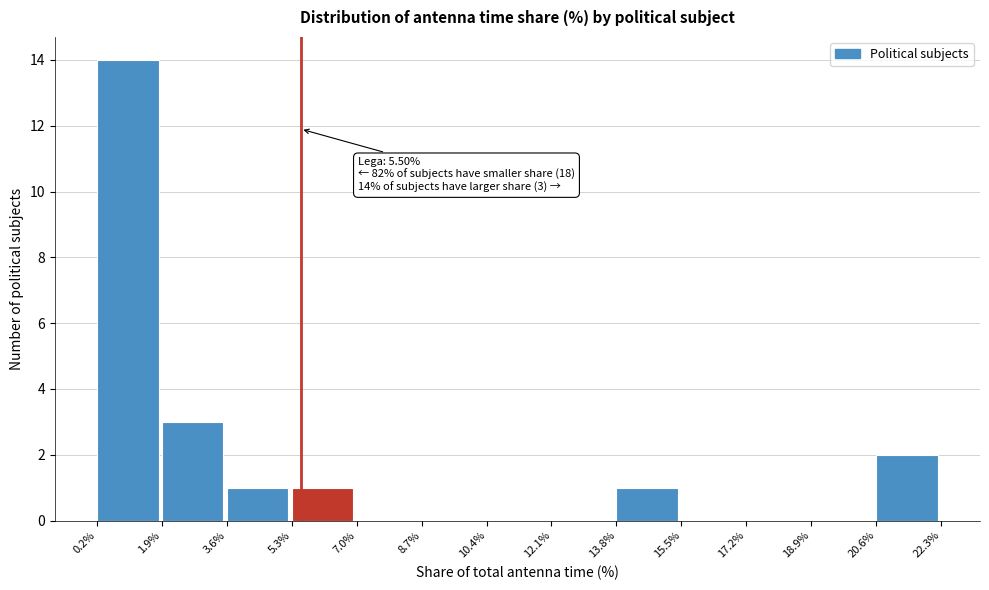

Which range on the x-axis has the tallest bar?

0.2% to 1.9%